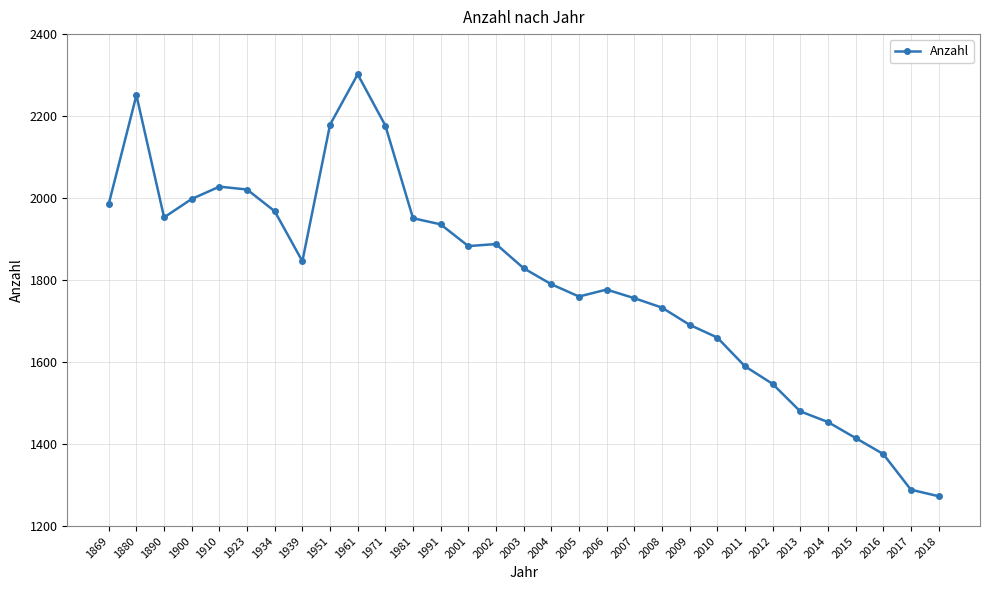

What is the change in value from 1971 to 2004?

-387